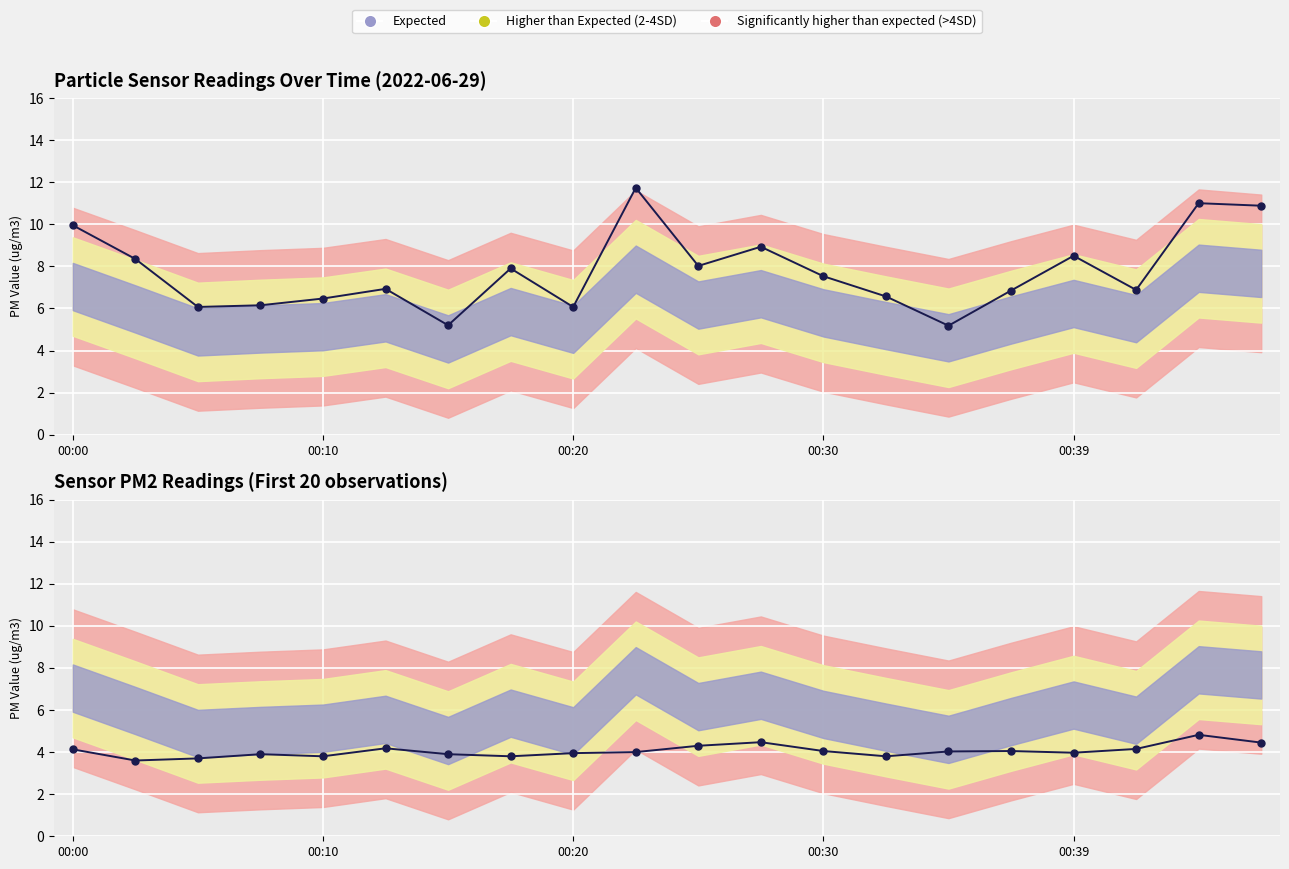

True or false: SDS_P1 has a value of 11.0 at 00:44.

True